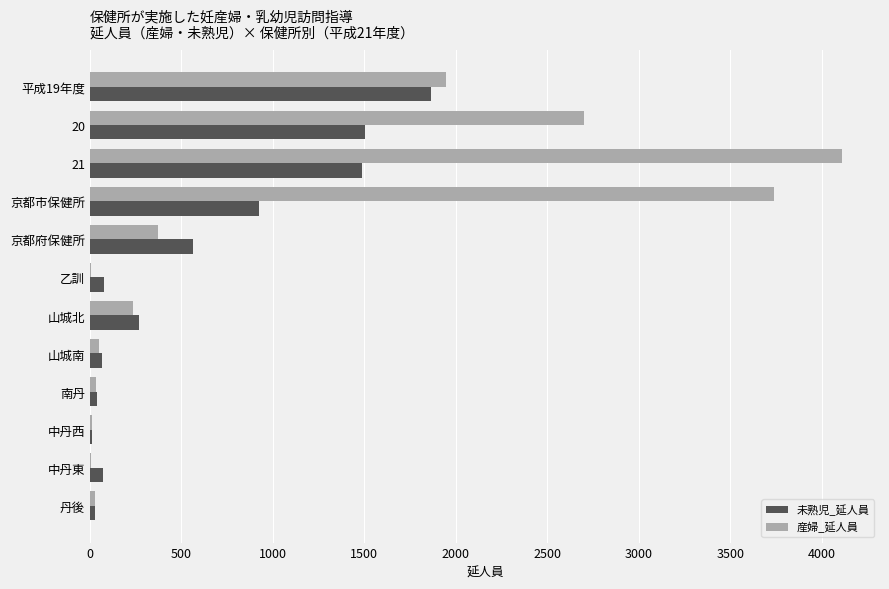

The value of 産婦_延人員 at 20 is 1671. True or false?

False